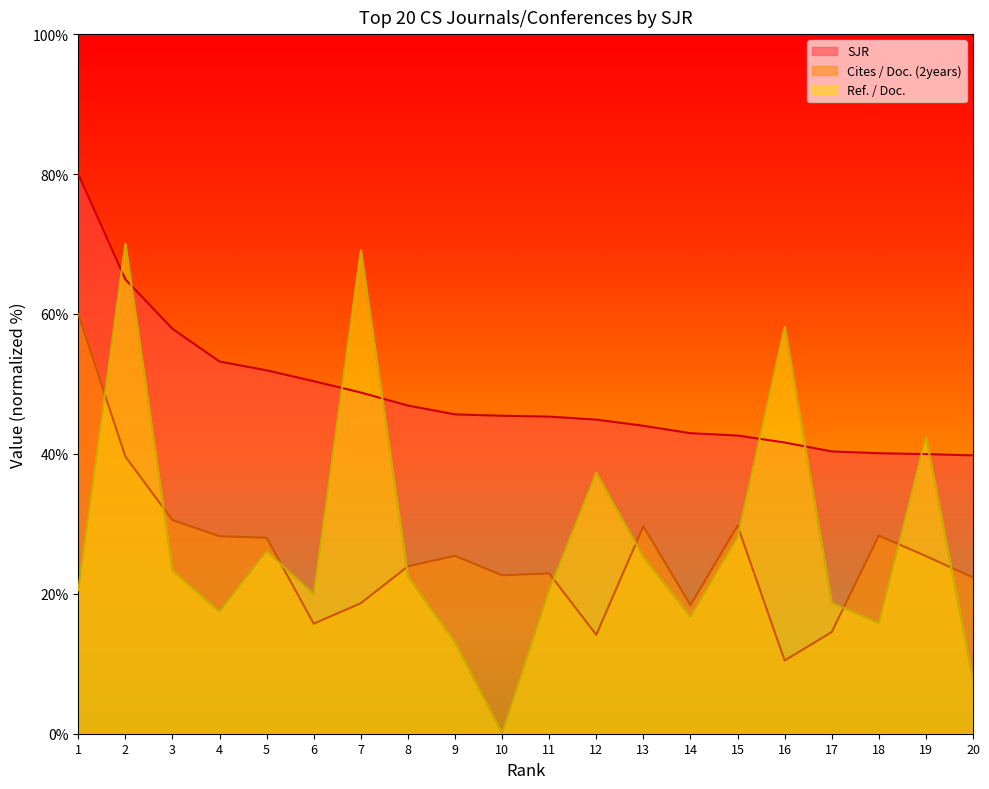

What are all the series names shown in the legend?

SJR, Cites / Doc. (2years), Ref. / Doc.